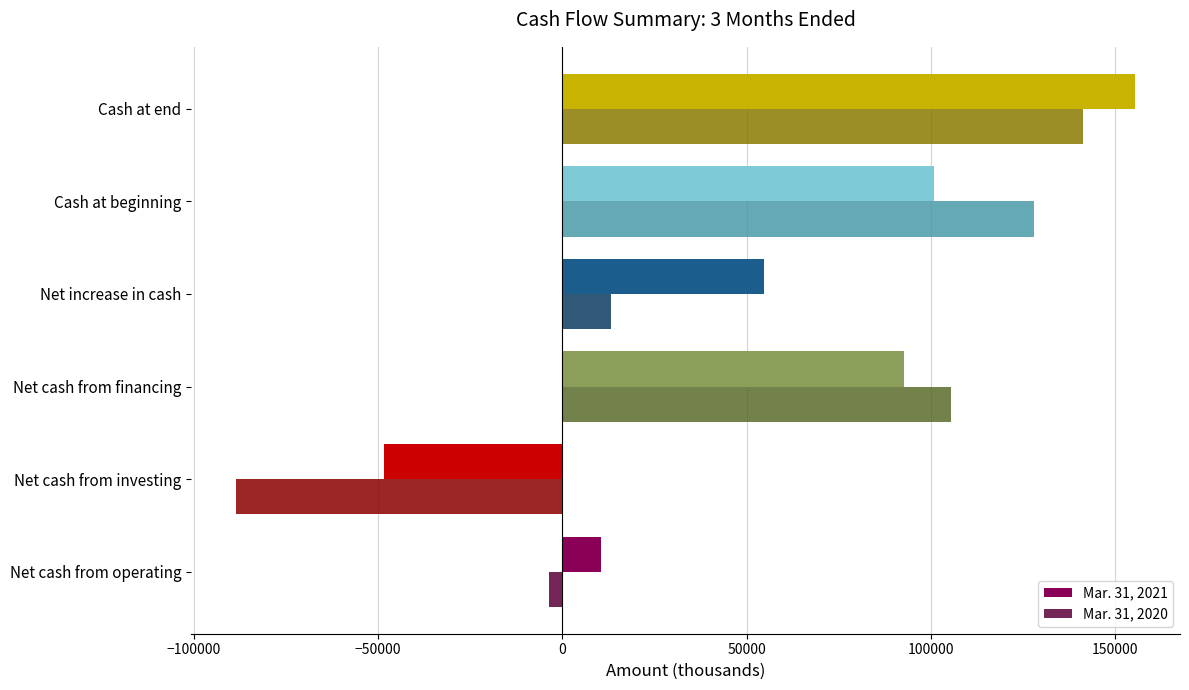

How many negative values does the Mar. 31, 2020 series have?

2